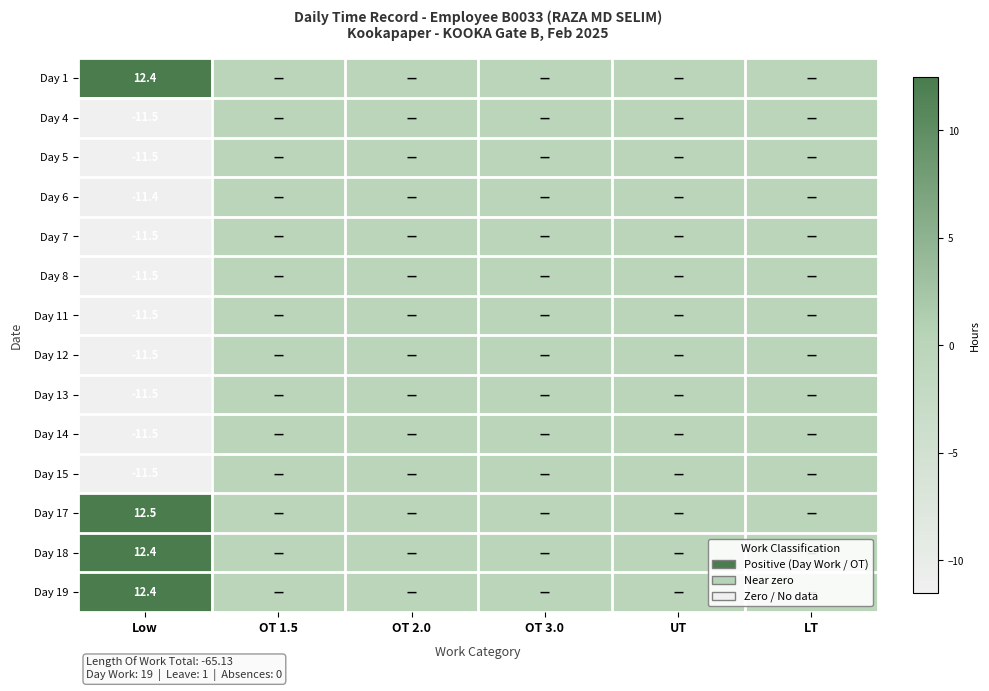

True or false: Day 12 has a value of -17.7 at Low.

False